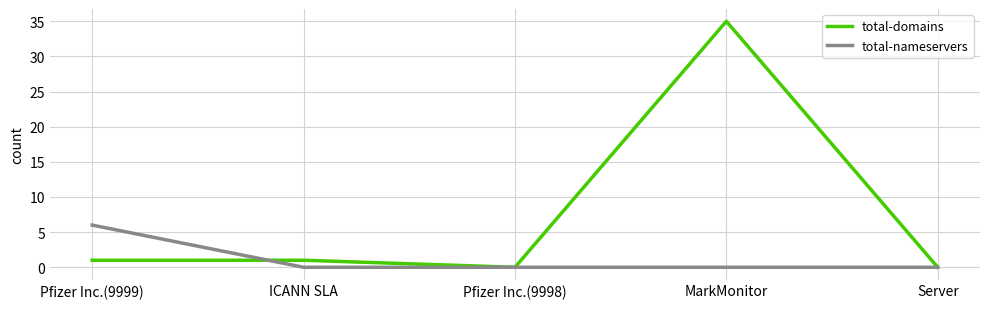

Which series has the widest spread of values?

total-domains